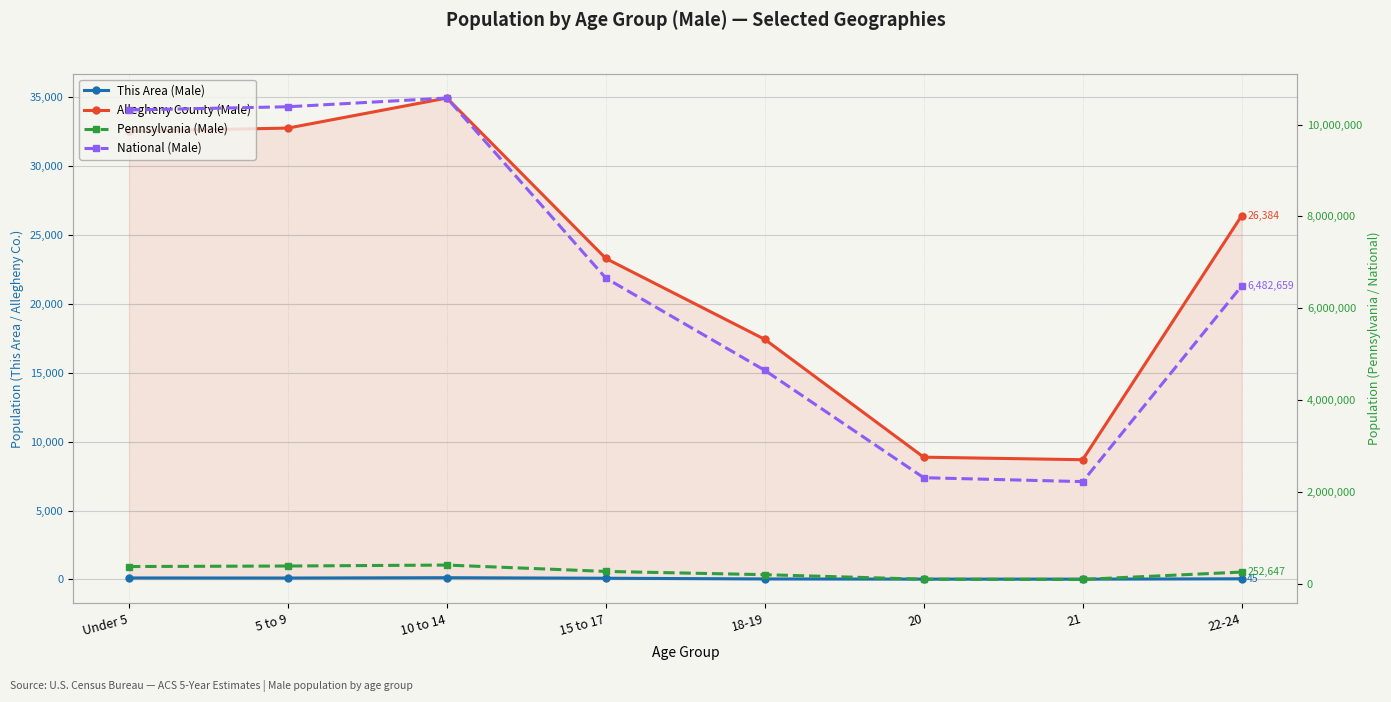

Reading left to right, transcribe all the data shown in this chart.

This Area (Male): 106	101	124	85	34	21	19	45
Allegheny County (Male): 32530	32755	34936	23292	17422	8871	8687	26384
Pennsylvania (Male): 373216	384359	405227	266649	195816	96664	92575	252647
National (Male): 10319427	10389638	10579862	6656209	4647457	2308319	2223198	6482659